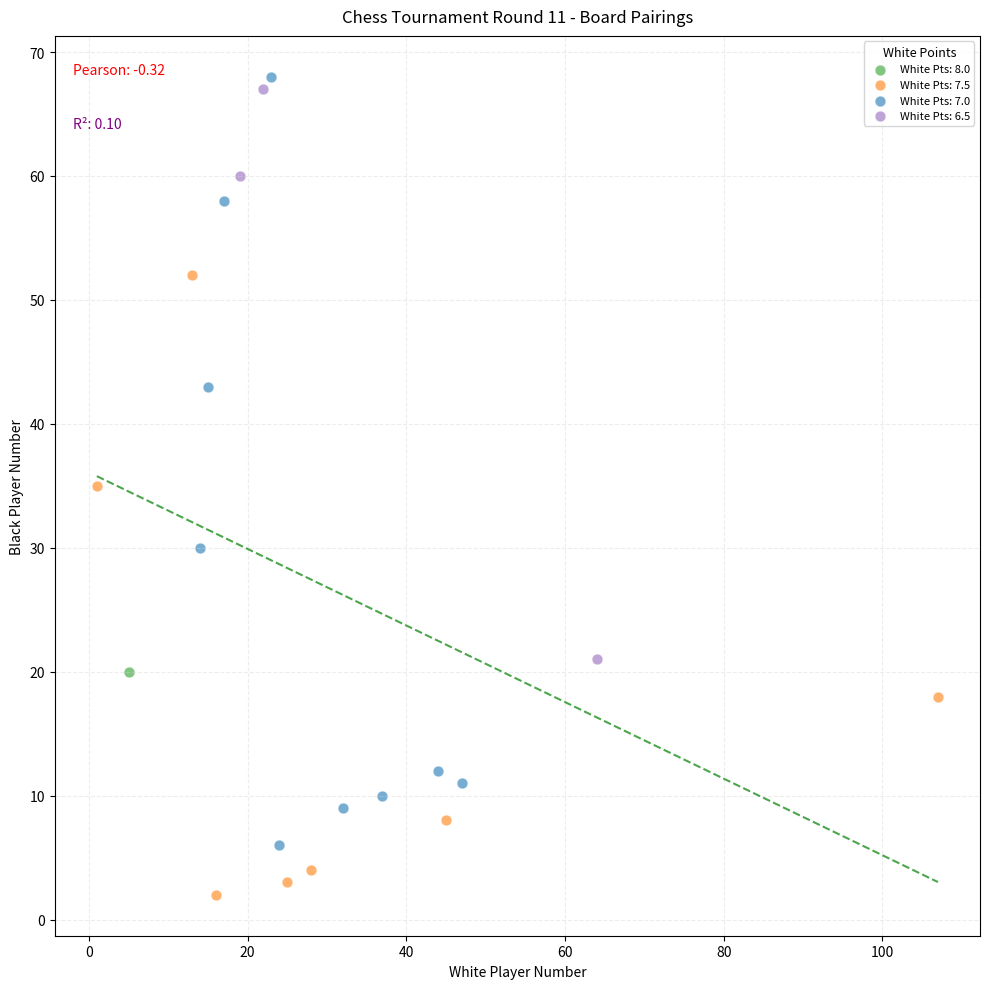

Which series contains the lowest Y value?

White Pts: 7.5